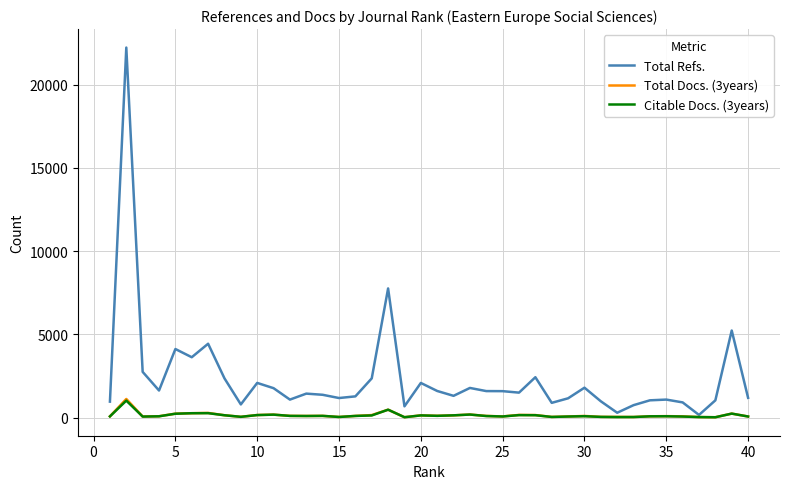

Which series has the largest range (max minus min)?

Total Refs.